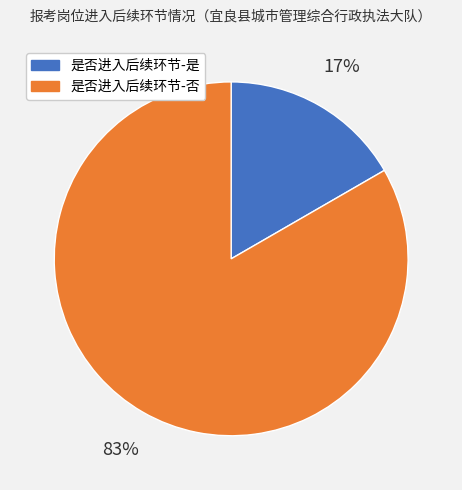

Is there a majority slice in this chart?

Yes